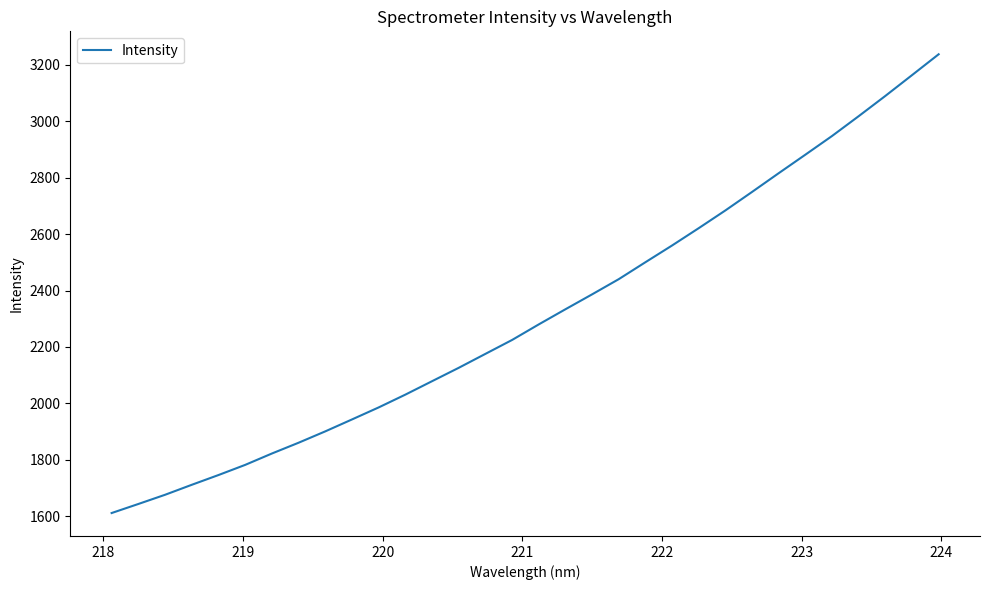

Is this an area chart (filled region under the line)?

No